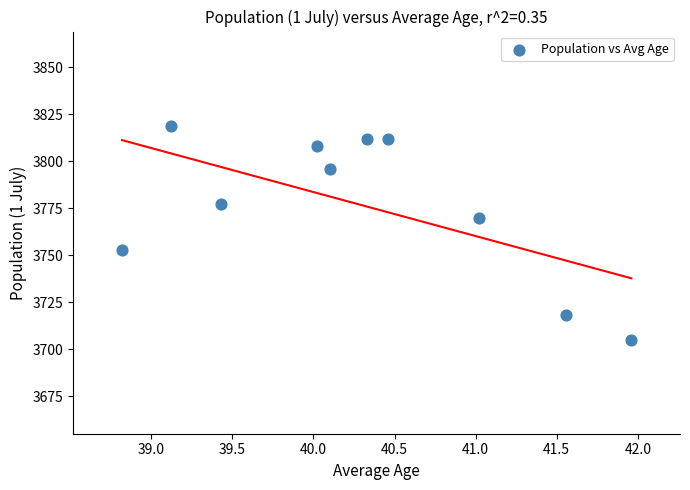

What is the average Y value?

3777